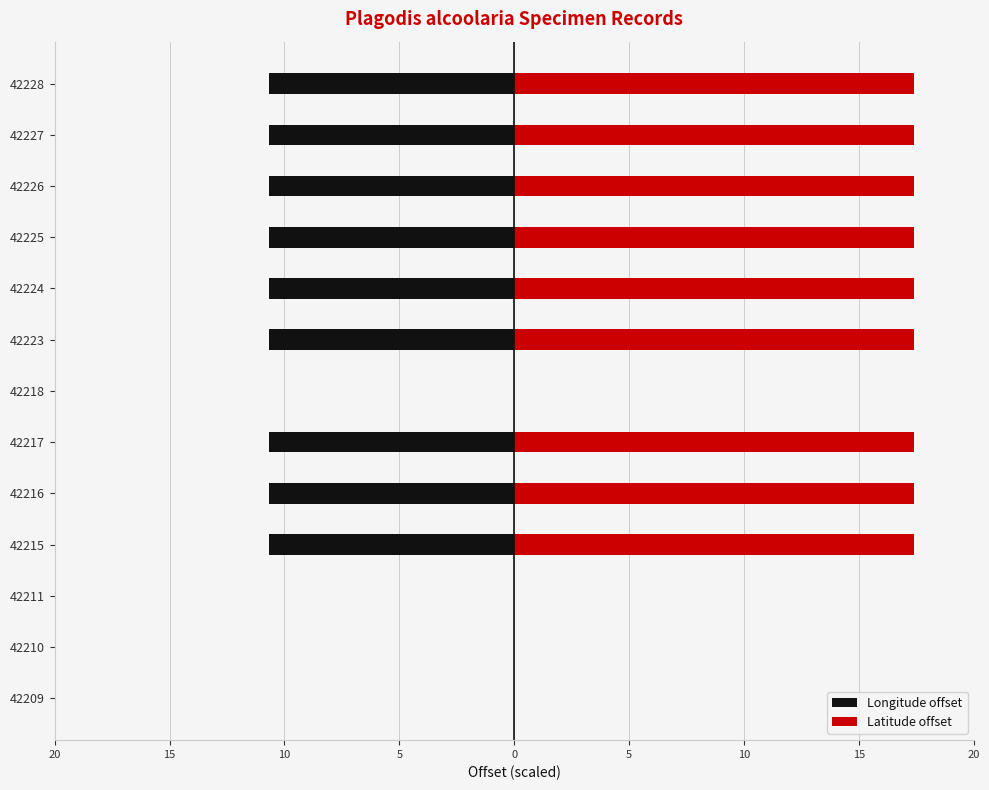

Rank the series by their average value, from lowest to highest.

Longitude offset, Latitude offset